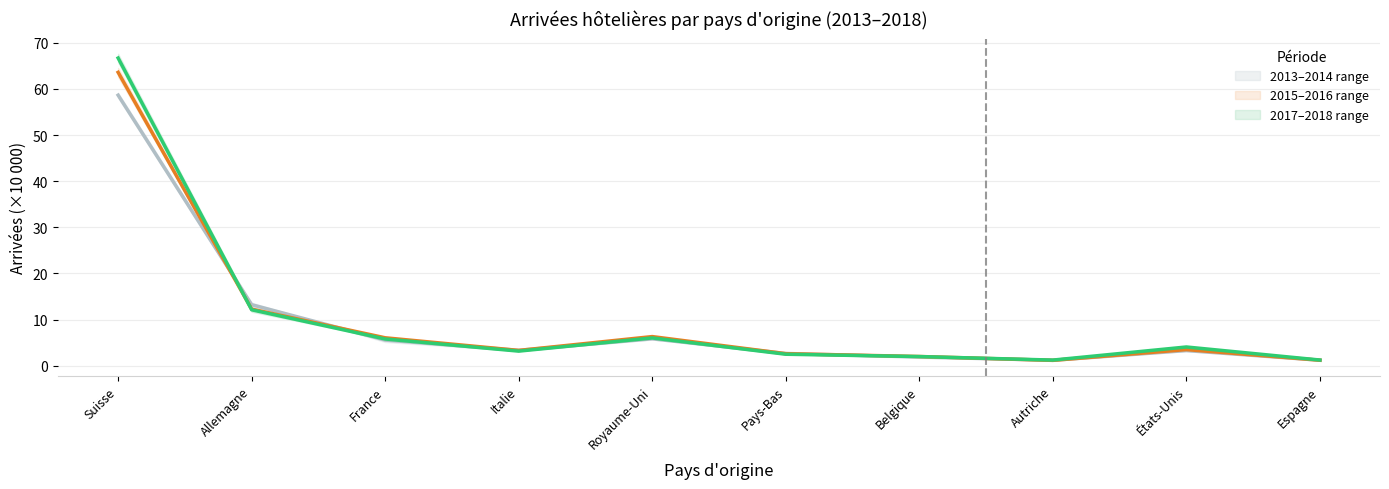

At which category is the sum across all series the highest?

Suisse